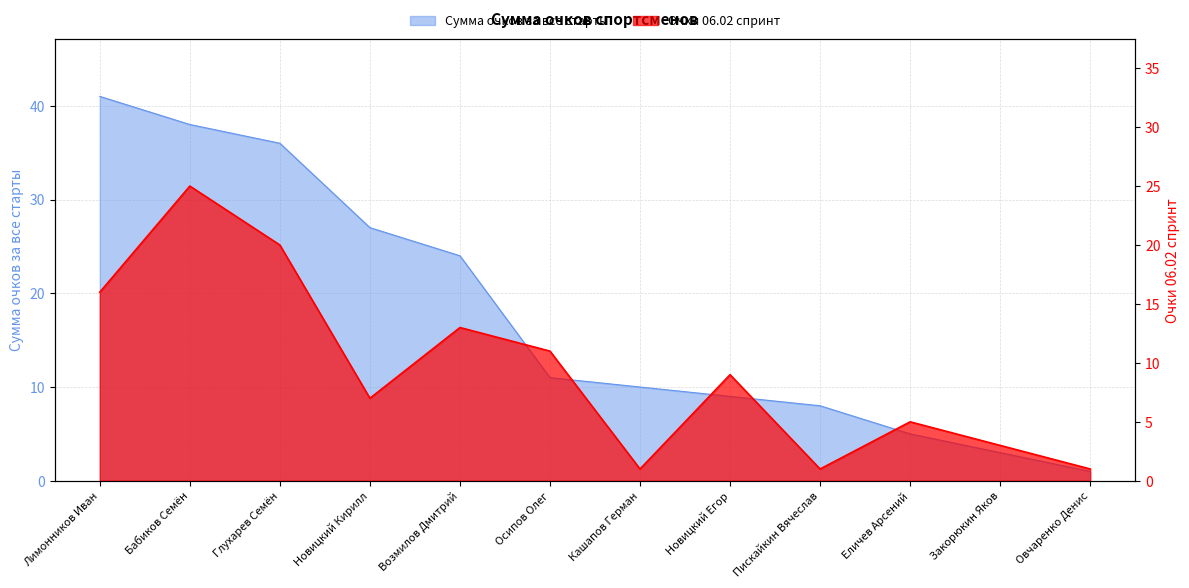

True or false: Сумма очков за все старты and Очки 06.02 спринт cross at least once.

False